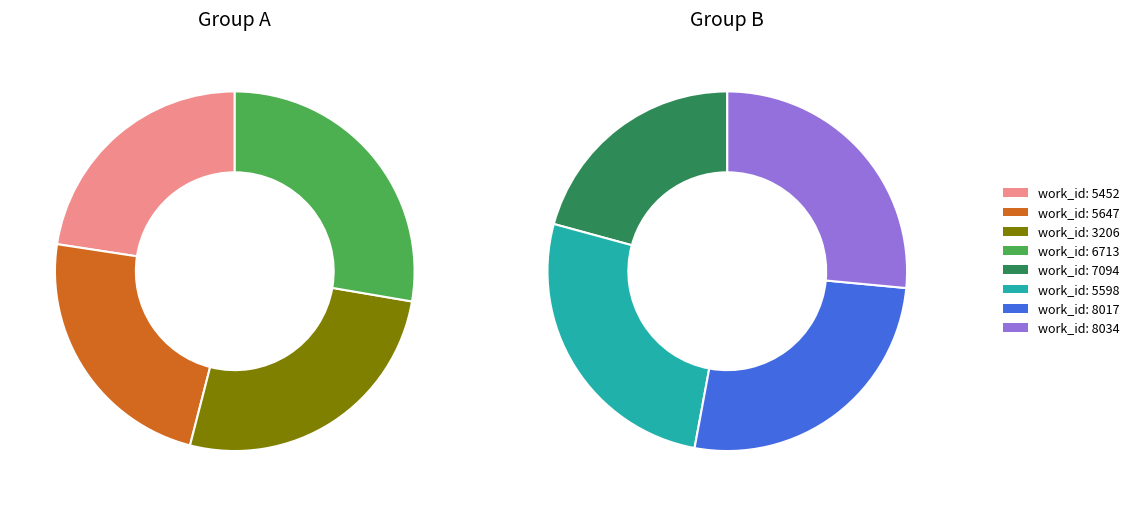

Approximately how many times larger is the value at 8017 compared to 3206?

1.4